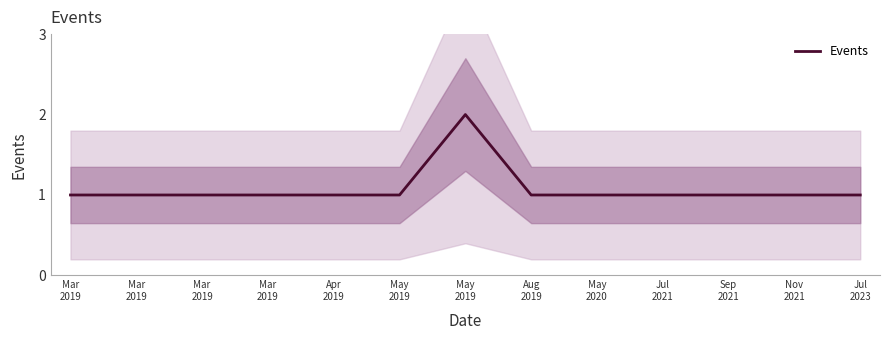

How many lines are shown in the chart?

1